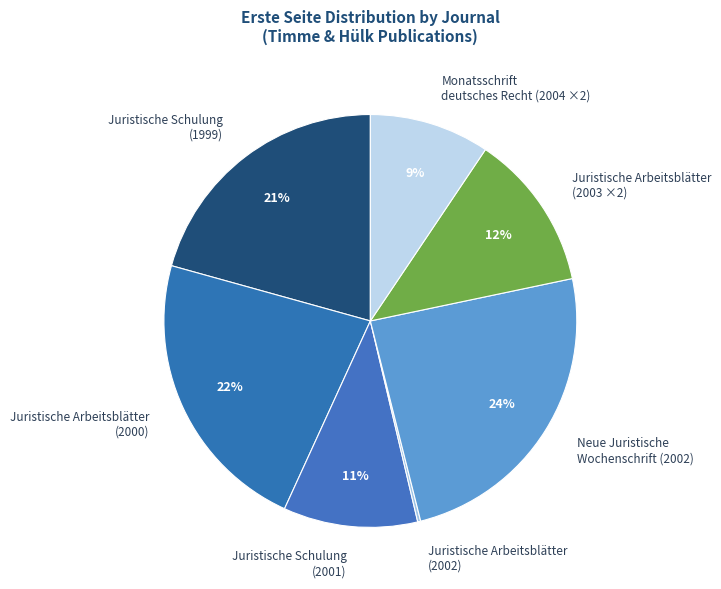

Combined, do Monatsschrift deutsches Recht (2004 ×2) and Juristische Schulung (1999) account for over 50%?

No